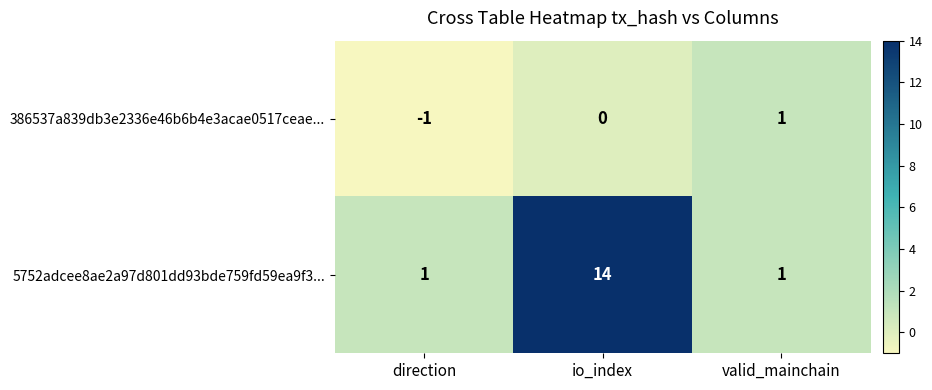

List the series in order of their peak value, highest first.

5752adcee8ae2a97d801dd93bde759fd59ea9f3..., 386537a839db3e2336e46b6b4e3acae0517ceae...